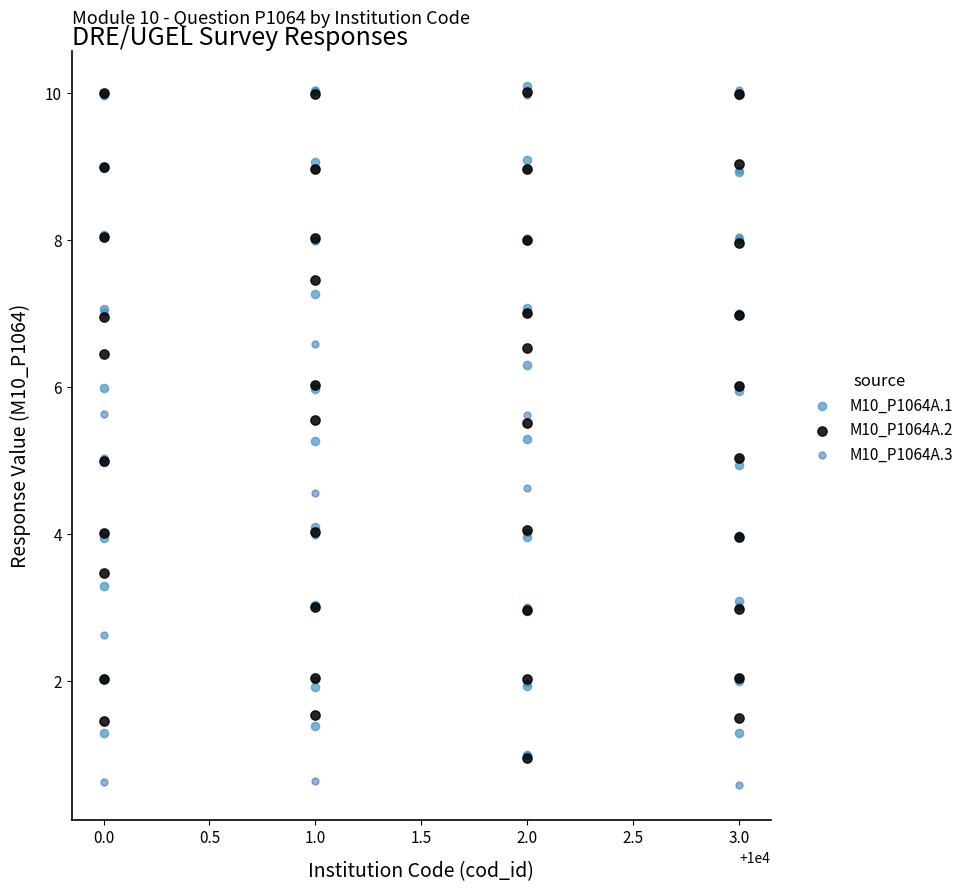

What are all the series names shown in the legend?

M10_P1064A.1, M10_P1064A.2, M10_P1064A.3